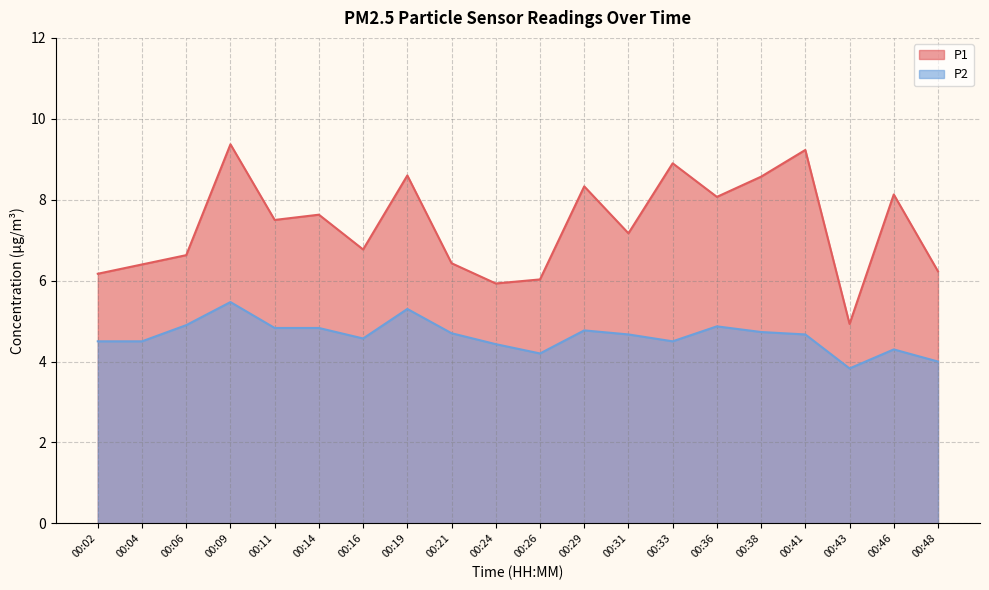

List the series in order of their peak value, lowest first.

P2, P1